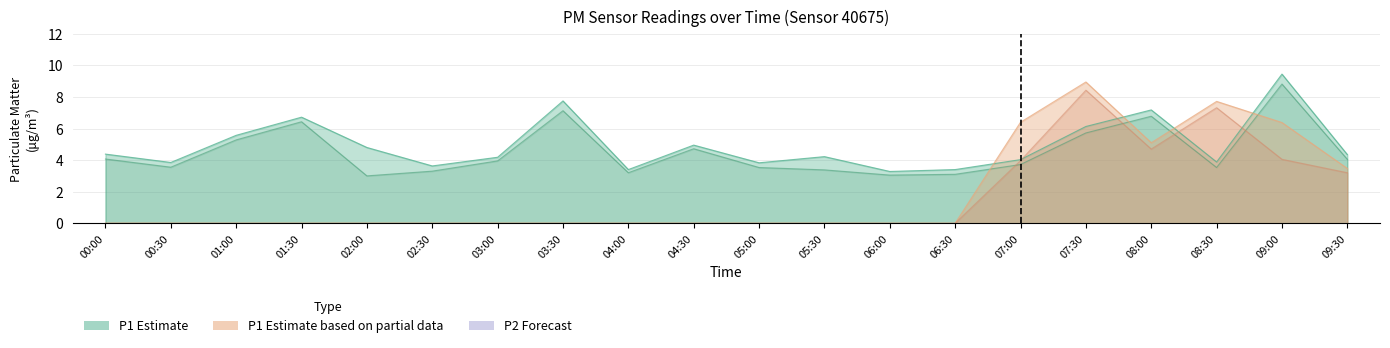

What position from the right is 04:30?

11